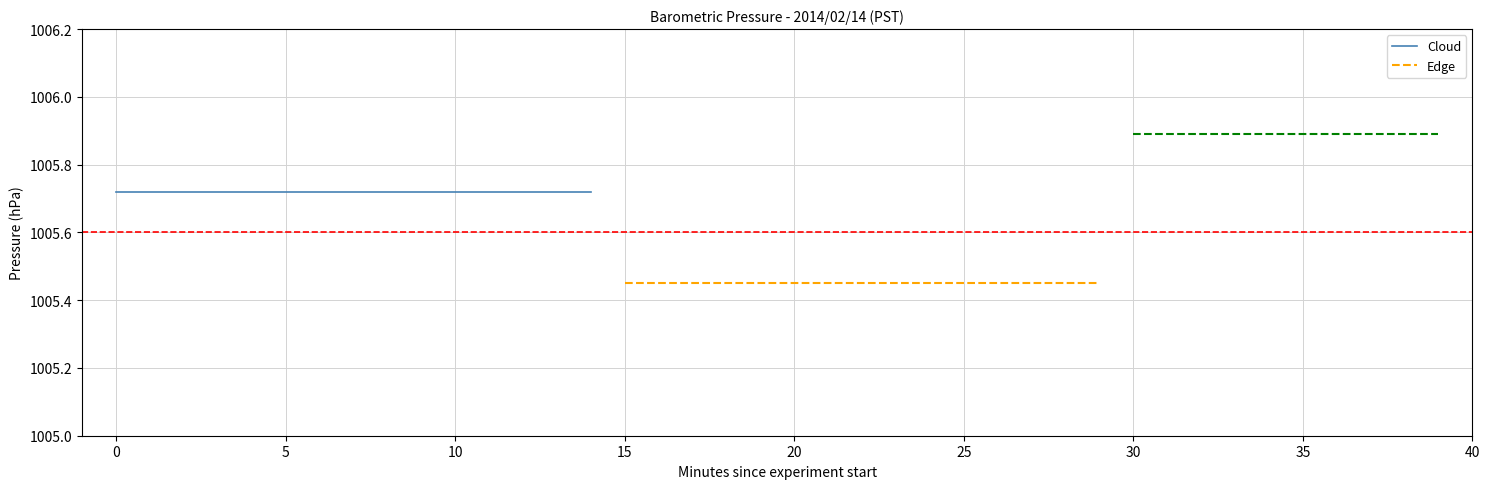

Reading left to right, list all the values displayed in this chart.

Cloud: 1005.7	1005.7	1005.7	1005.7	1005.7	1005.7	1005.7	1005.7	1005.7	1005.7	1005.7	1005.7	1005.7	1005.7	1005.7
Edge: 1005.5	1005.5	1005.5	1005.5	1005.5	1005.5	1005.5	1005.5	1005.5	1005.5	1005.5	1005.5	1005.5	1005.5	1005.5